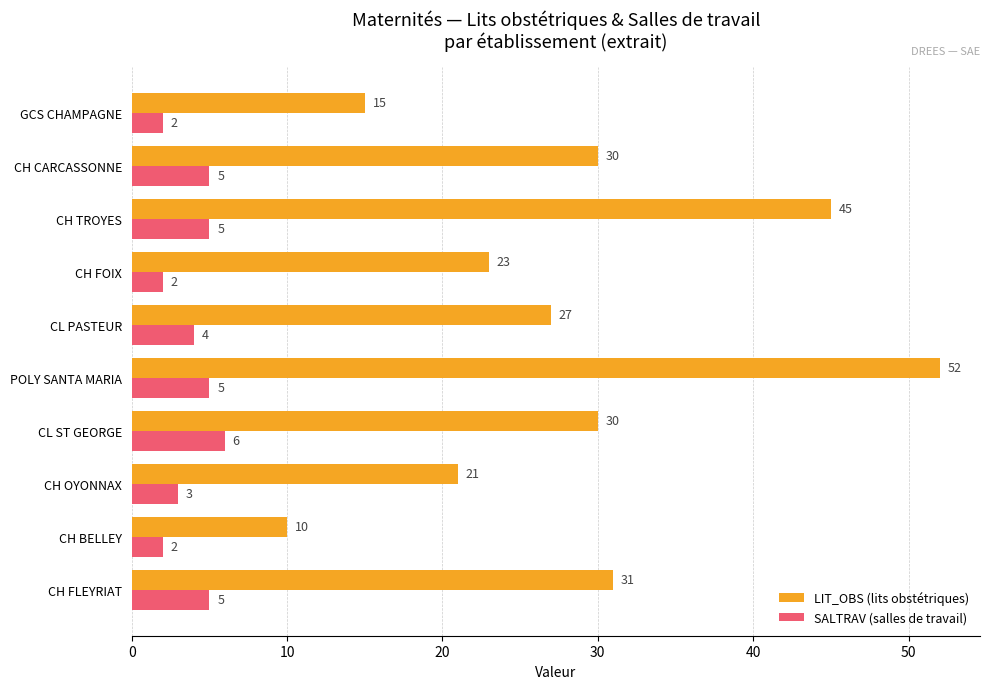

What is the difference between the highest and lowest values at CH TROYES?

40